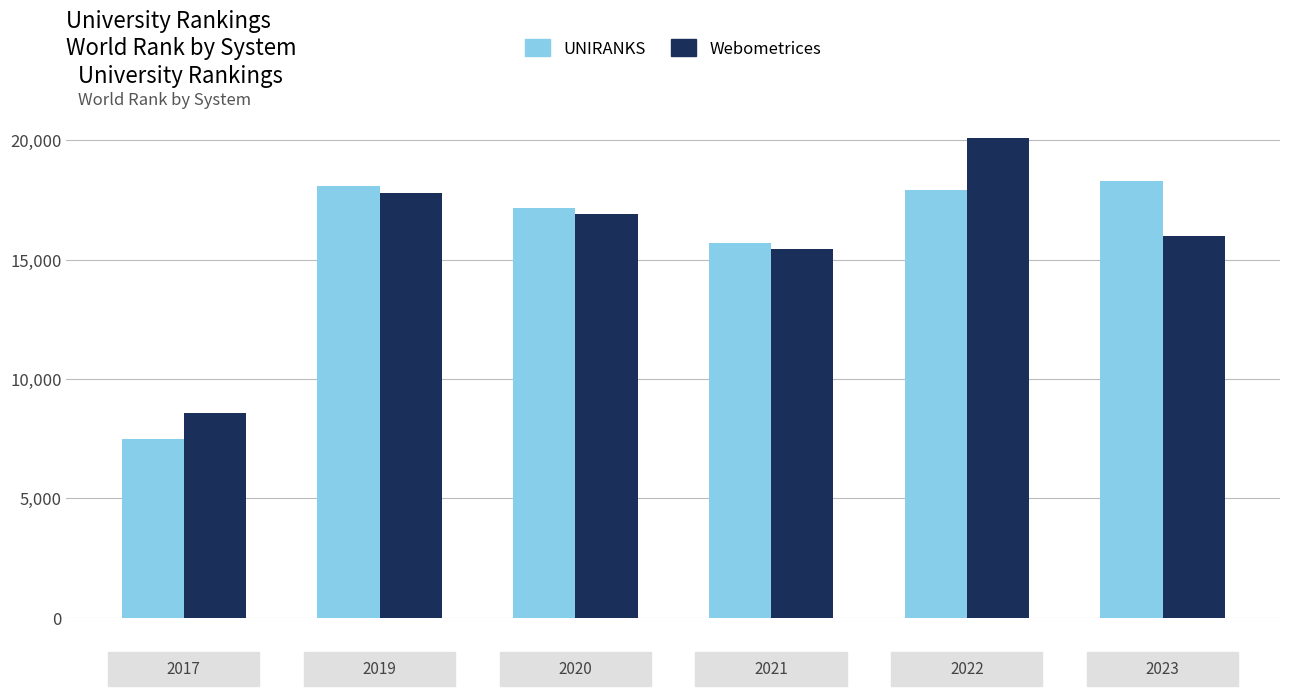

What is the maximum value shown in the chart?

20104